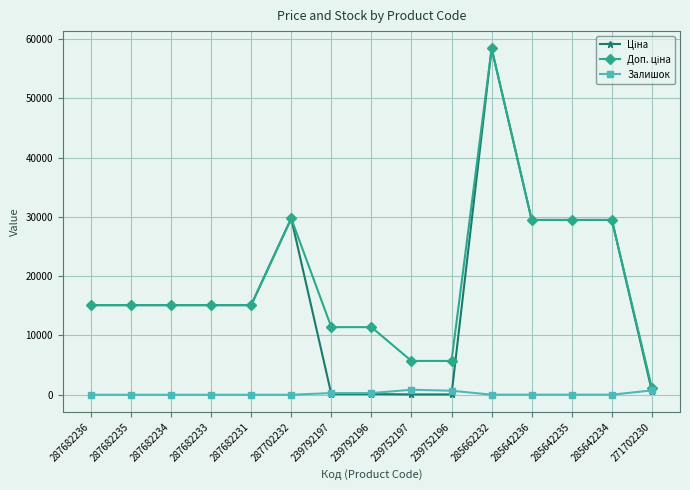

True or false: Залишок has a value of 736.0 at 271702230.

True